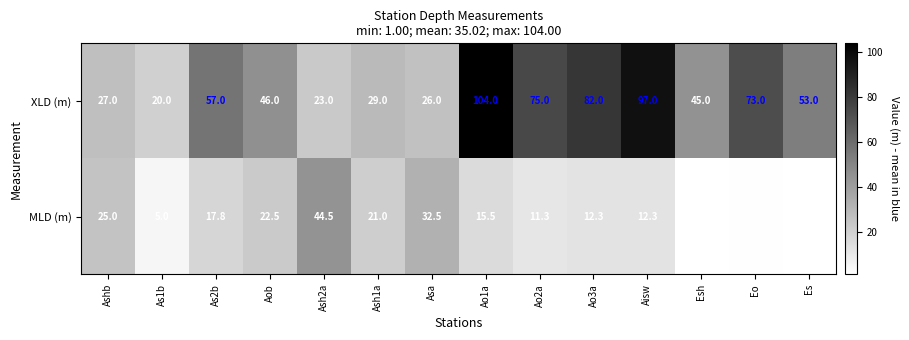

What is the total value across all series at Eo?

74.8